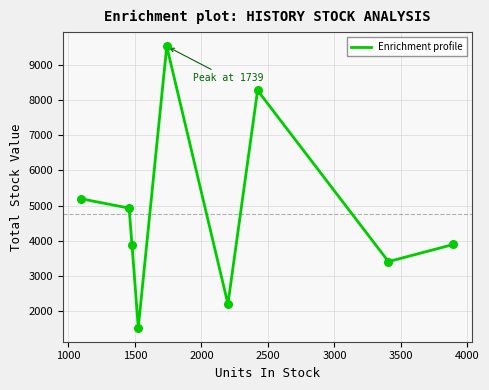

What is the greatest value displayed?

9535